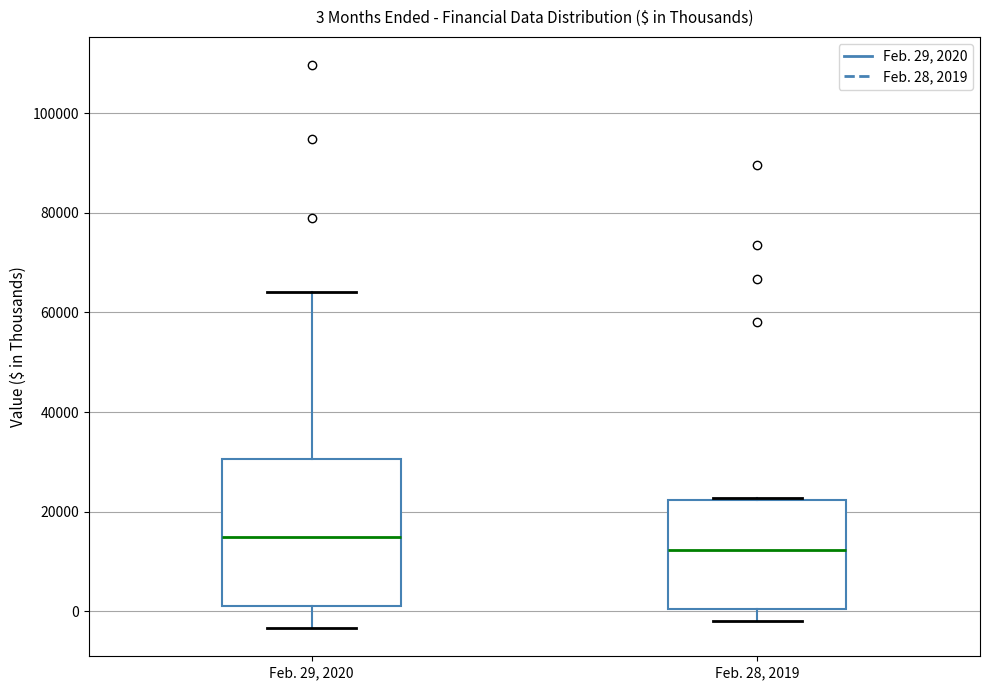

Which box has the highest median line?

Feb. 29, 2020